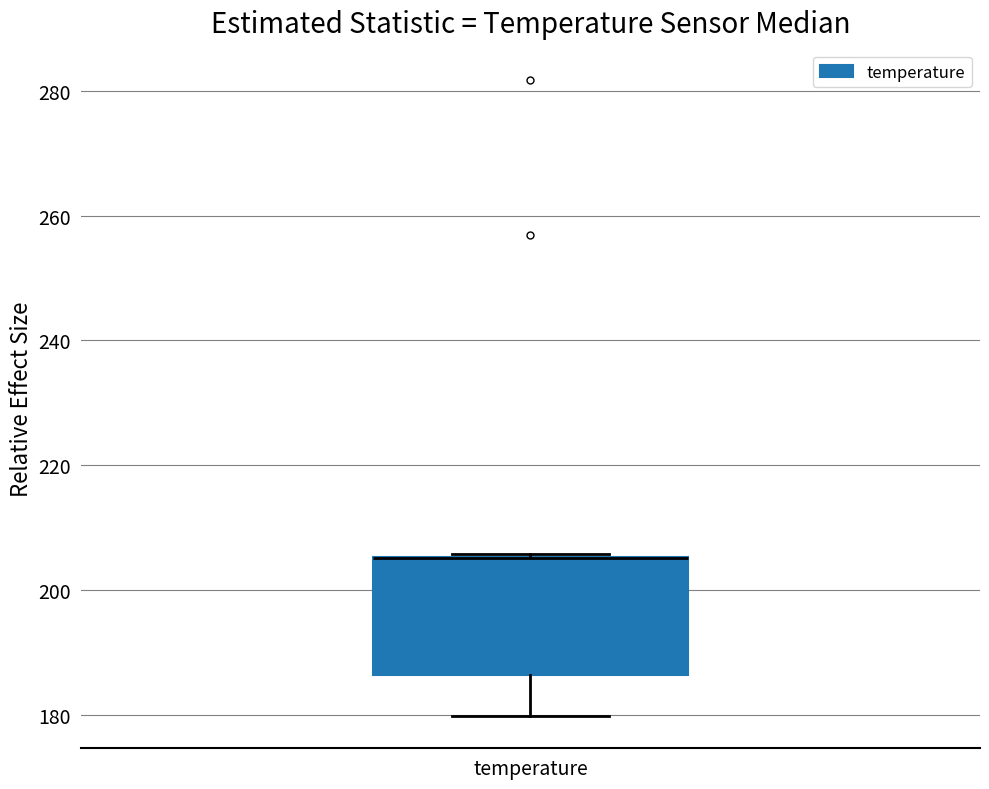

Transcribe this box plot: give where the median line is, the range the box spans, and where the two whiskers end, as read against the y-axis. The values are not printed on the chart, so give them approximately, as read against the axis.

median 206 (drawn on the box's upper edge), box 186 to 206, whiskers 180 to 206